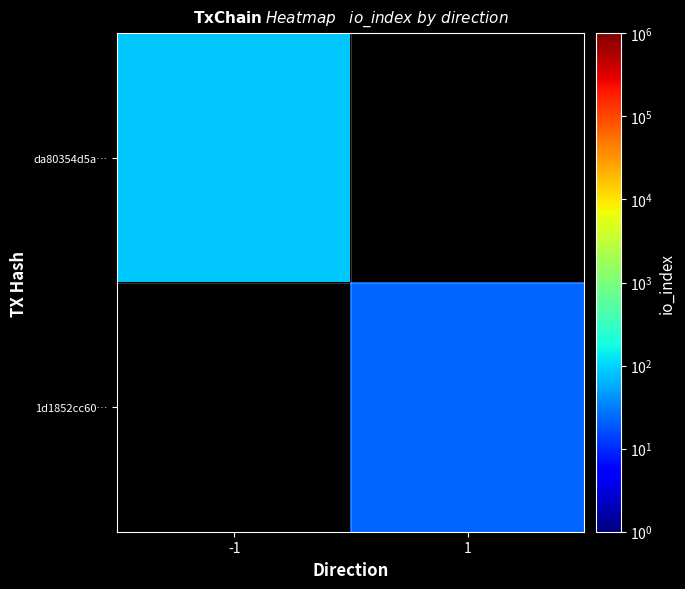

Which category has the highest value in the 1d1852cc60… series?

-1